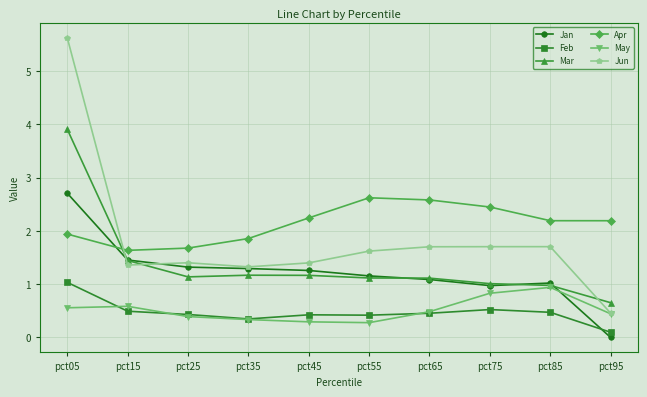

What are all the series names shown in the legend?

Jan, Feb, Mar, Apr, May, Jun